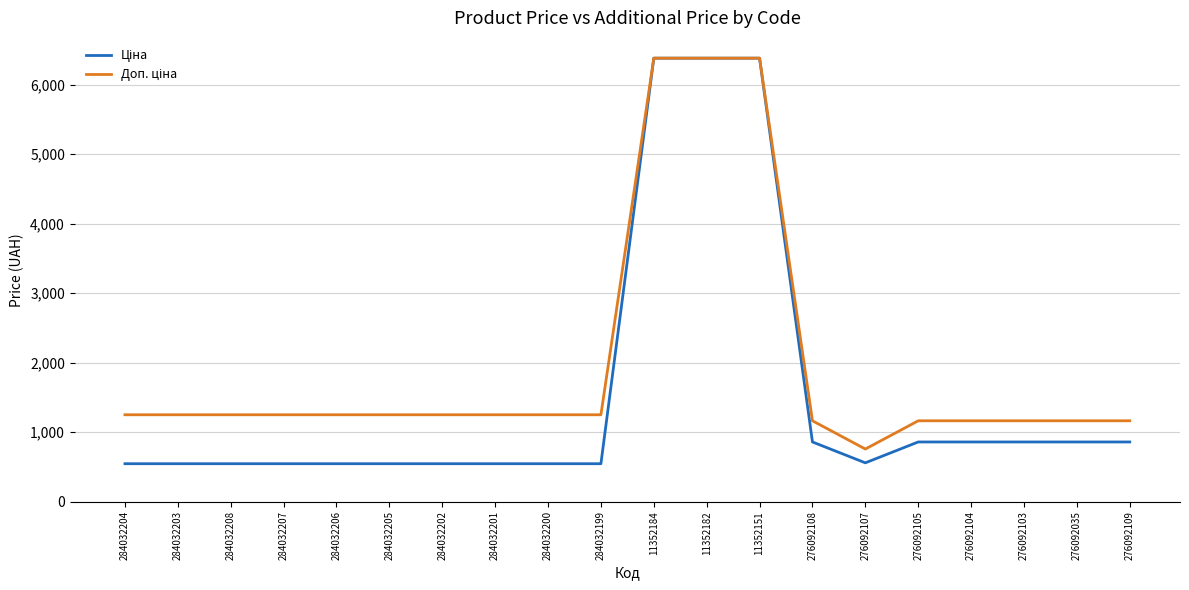

What is the greatest value displayed?

6378.9